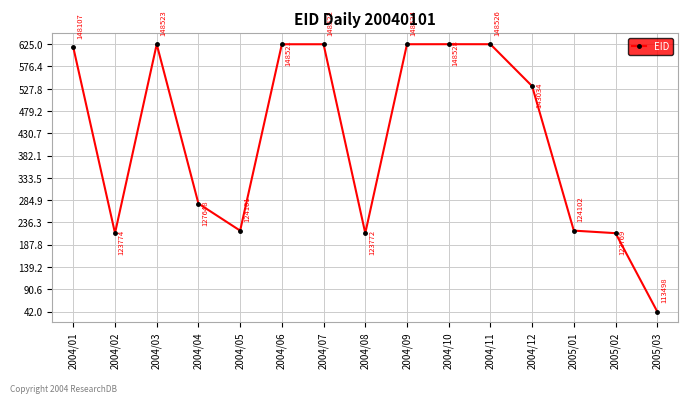

How many points are higher than both their immediate neighbors (excluding endpoints)?

3